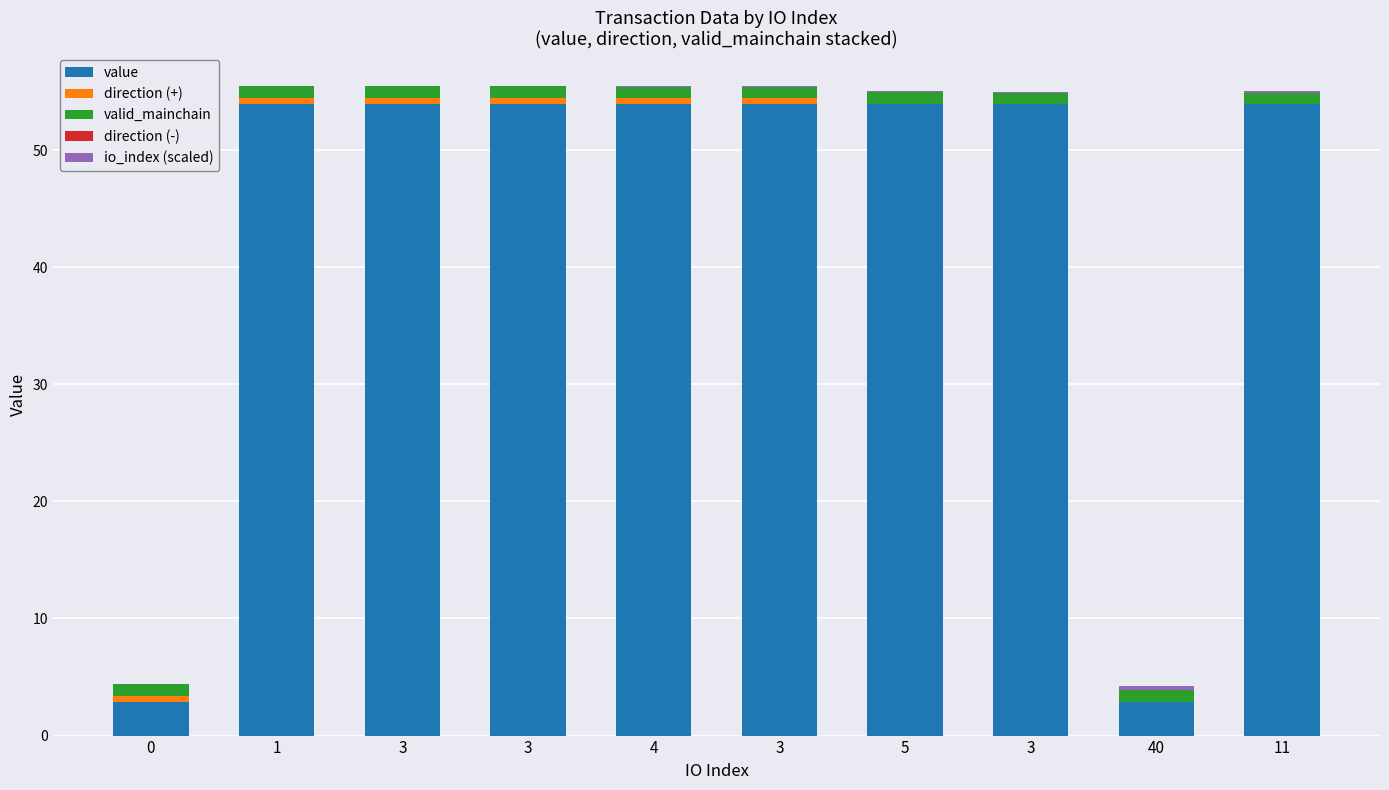

Are the bars horizontal?

No